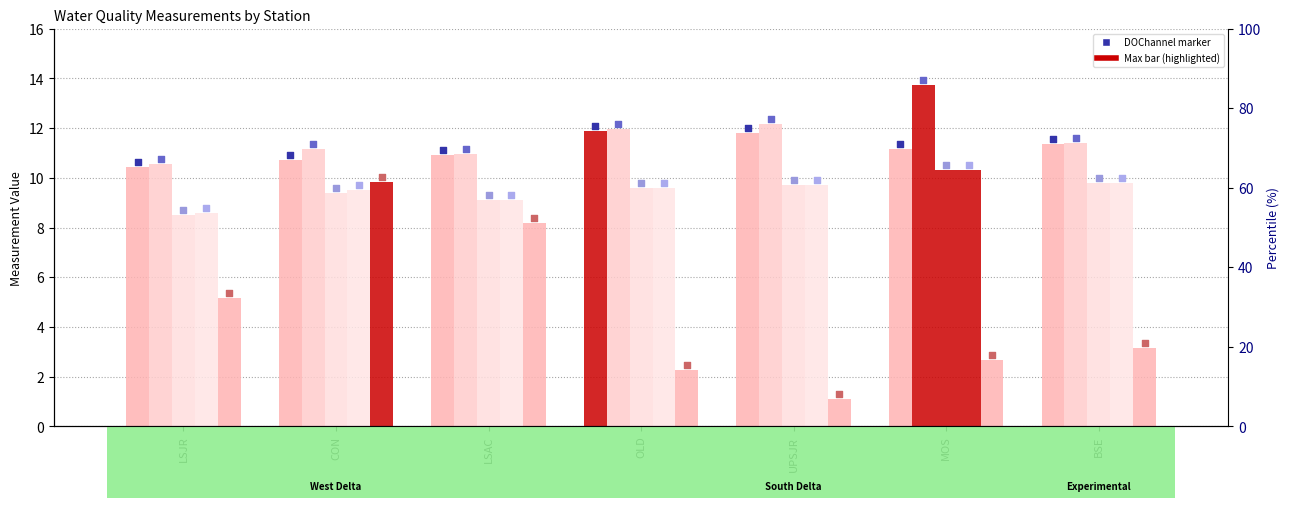

At which category is the sum across all series the highest?

CON